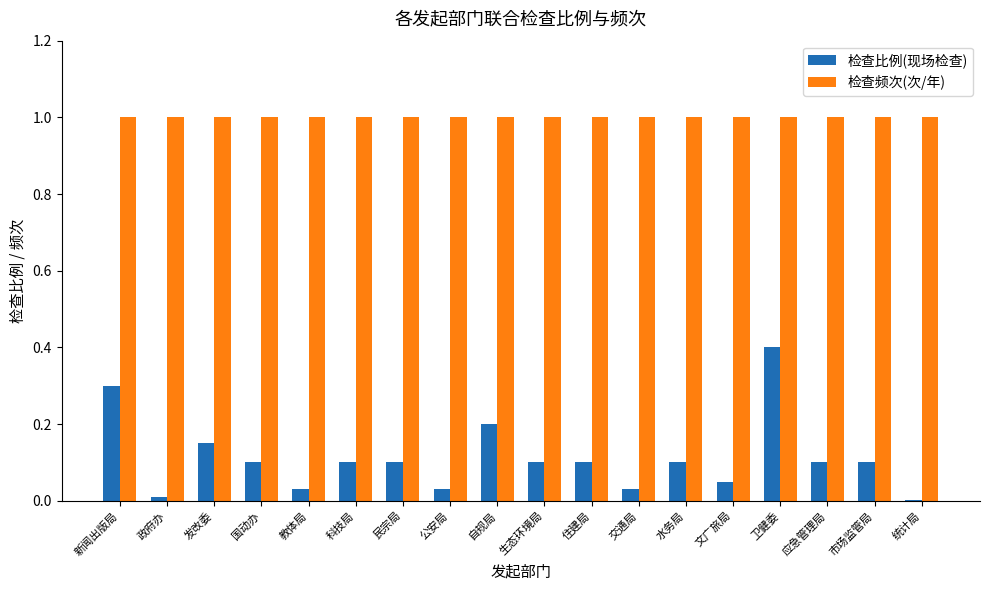

The value of 检查比例(现场检查) at 卫健委 is 0.4. True or false?

True